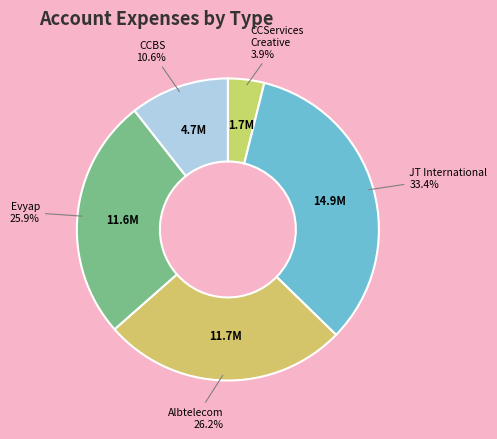

How many segments does this pie chart have?

5